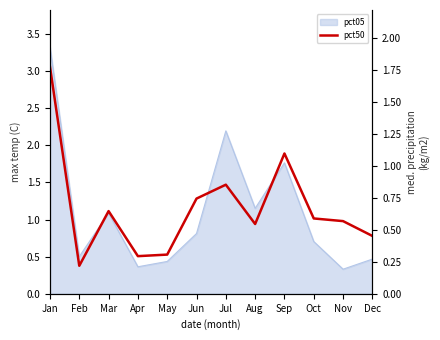

At which label is the value closest to 0?

Feb